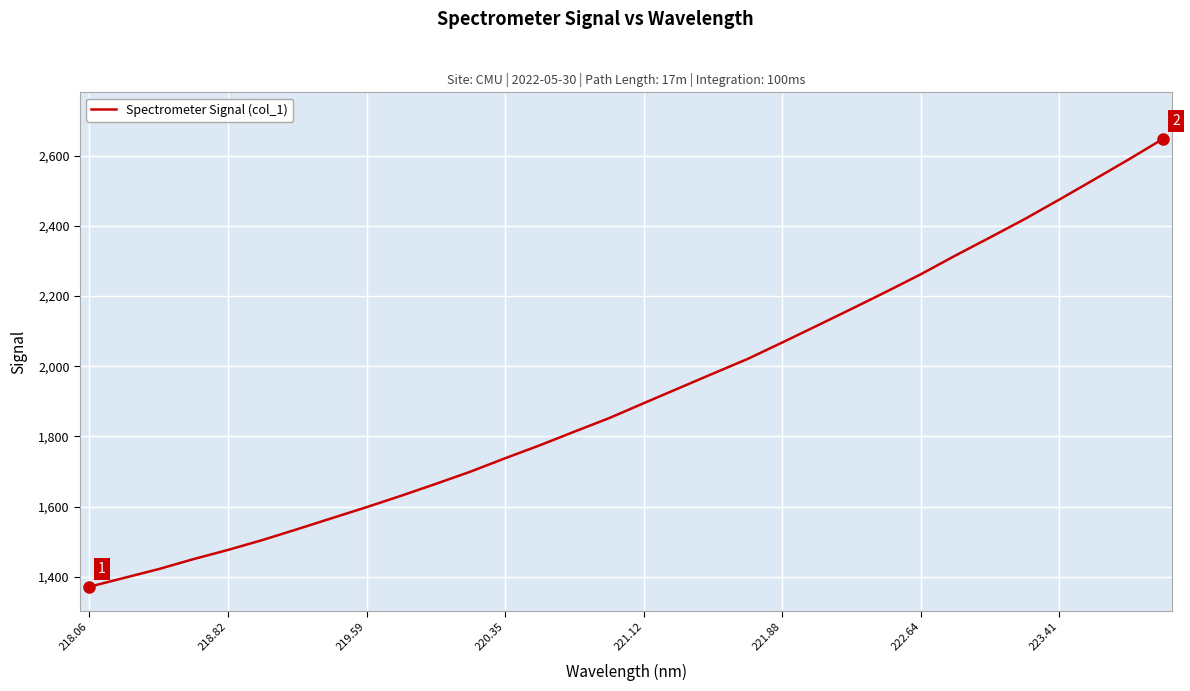

What is the maximum value shown in the chart?

2648.0